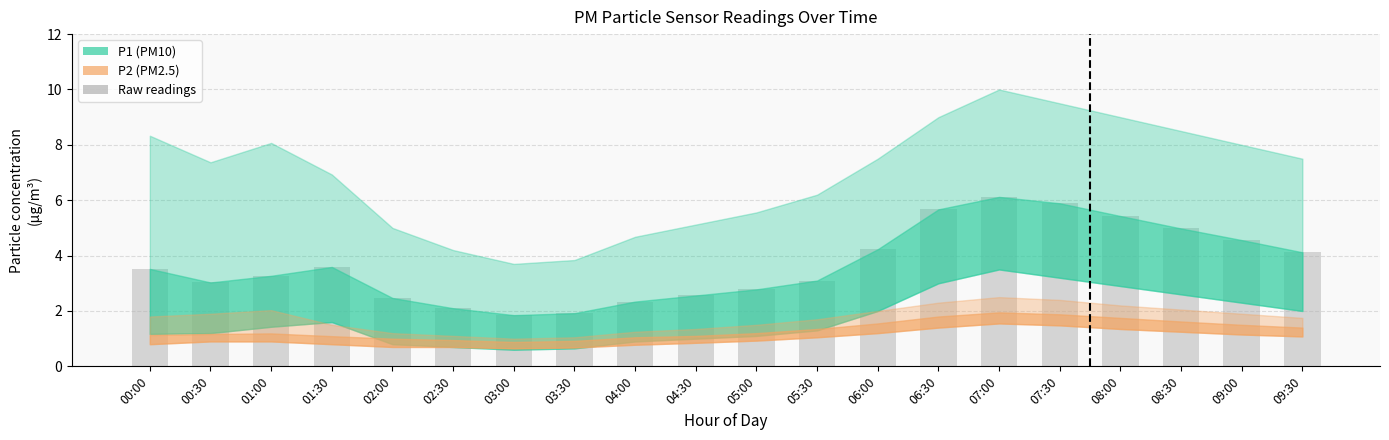

What is the difference between the maximum and minimum values?

4.3